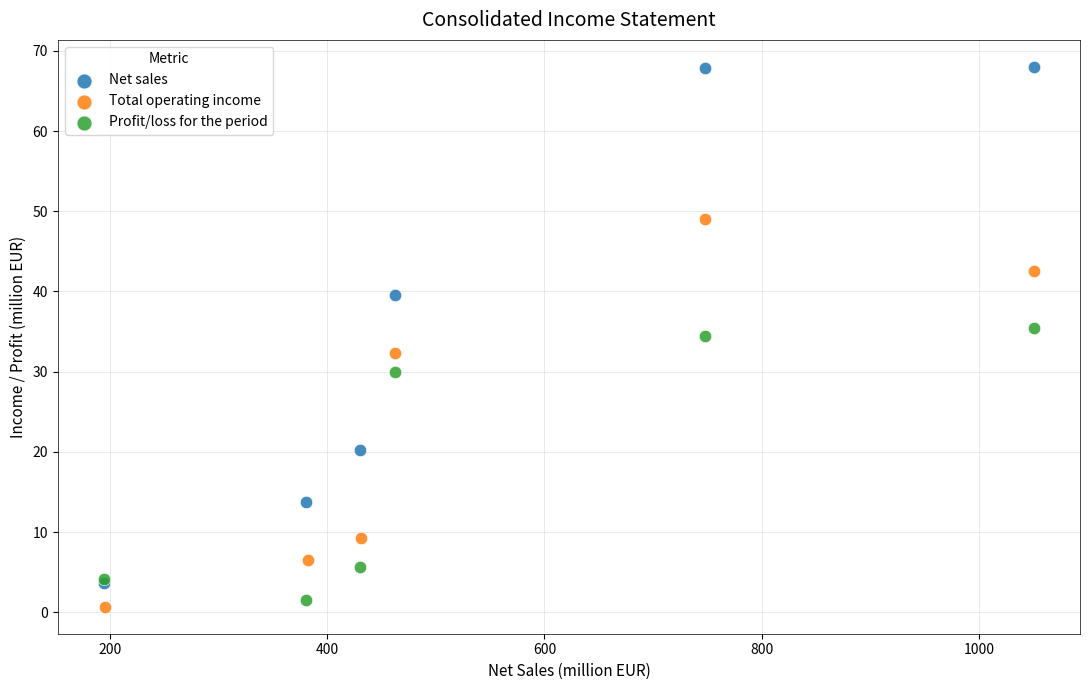

Which series reaches the maximum Y coordinate?

Net sales